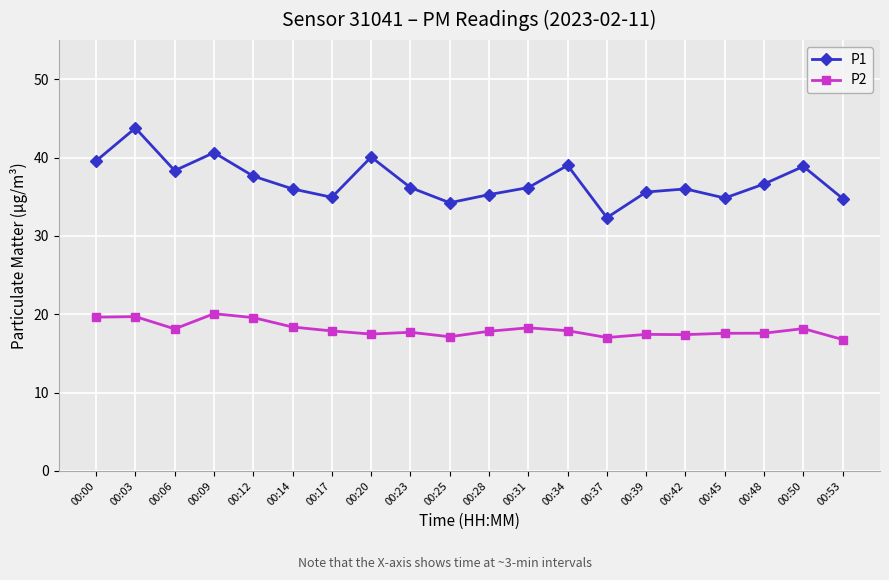

What is the lowest value of the P1 series?

32.3